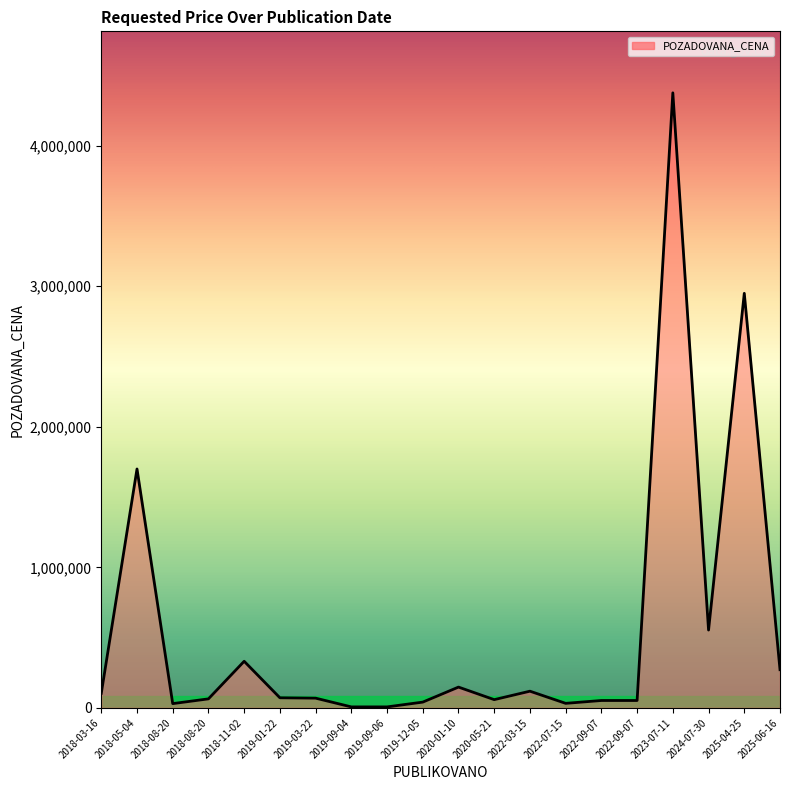

How many lines are shown in the chart?

1